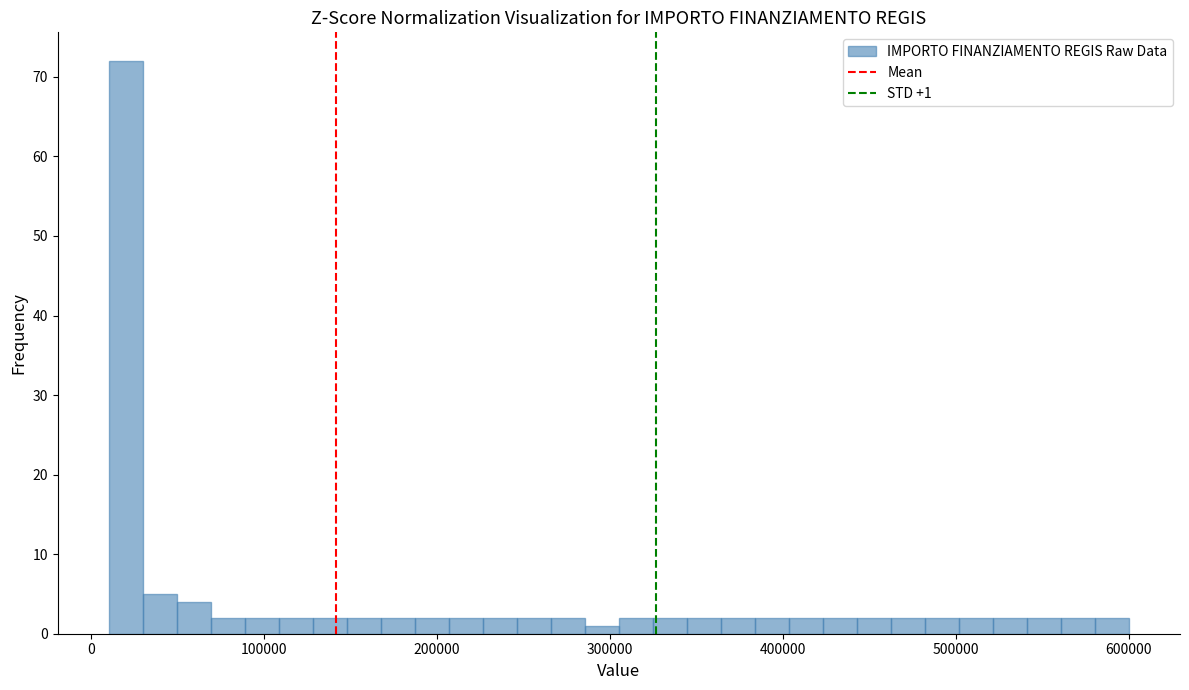

Read against the x-axis, roughly where is the centre of the tallest bar?

20000